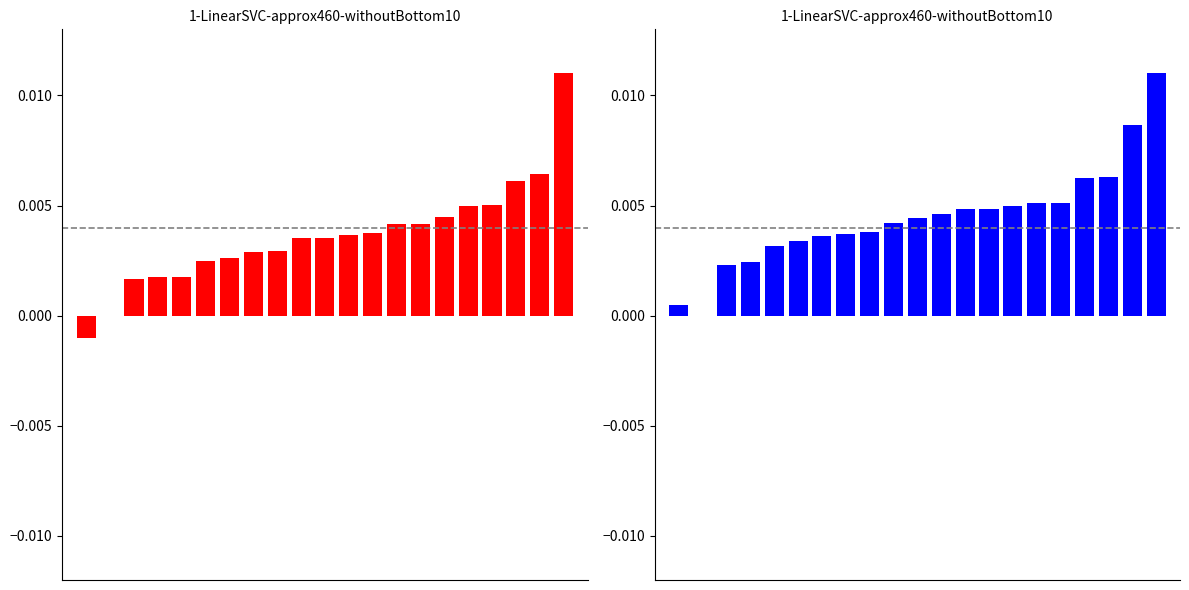

How many values in the intensity_avg_by_minute_red series are below 0?

1